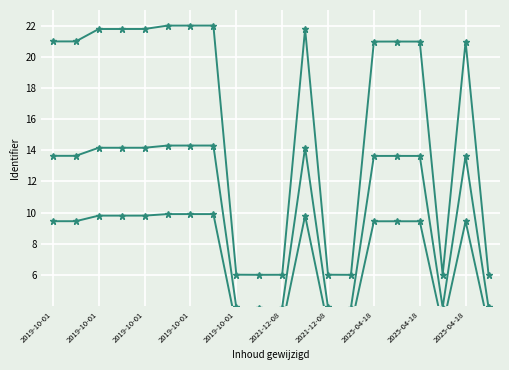

What is the label of the 17th point from the right?

2019-10-01